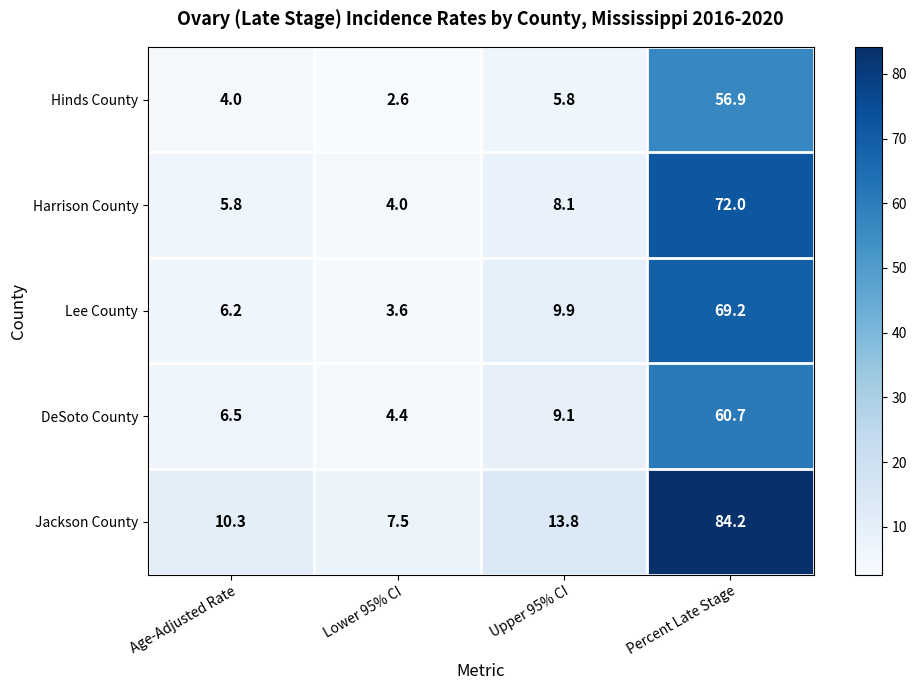

What is the difference between the Lee County values at Age-Adjusted Rate and Lower 95% CI?

2.6